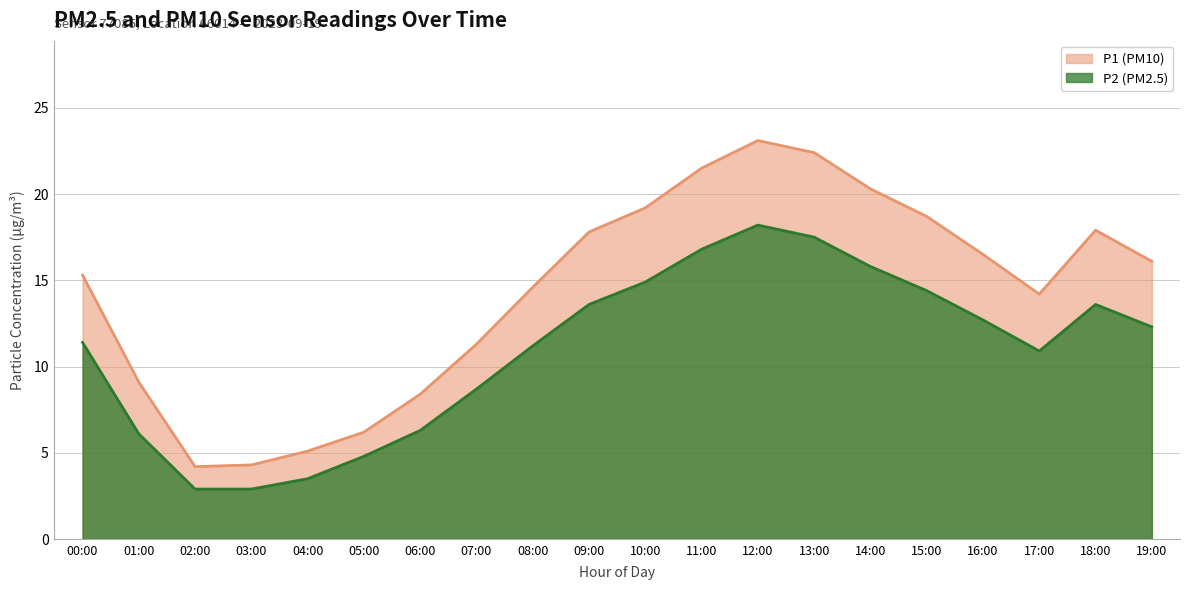

What is the difference between the P2 values at 05:00 and 09:00?

8.8